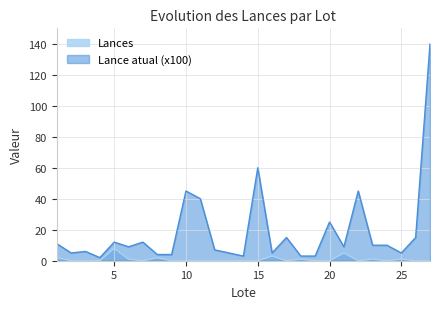

What is the total value across all series at 14?

3